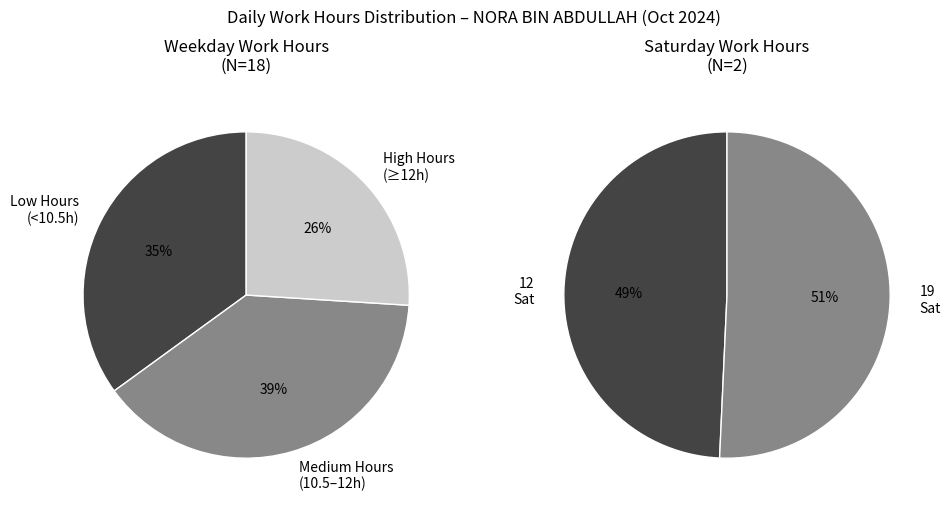

Is there a majority slice in this chart?

No